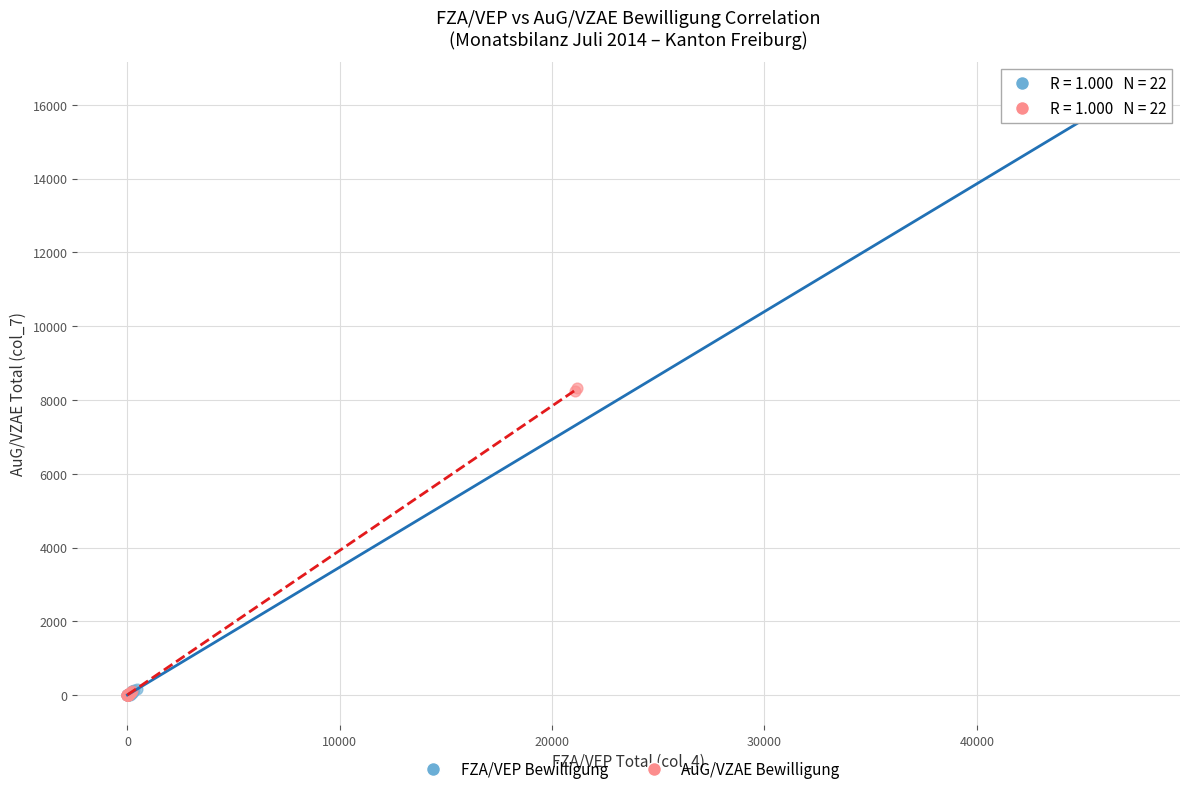

Which series has the largest Y range (max minus min)?

FZA/VEP Bewilligung